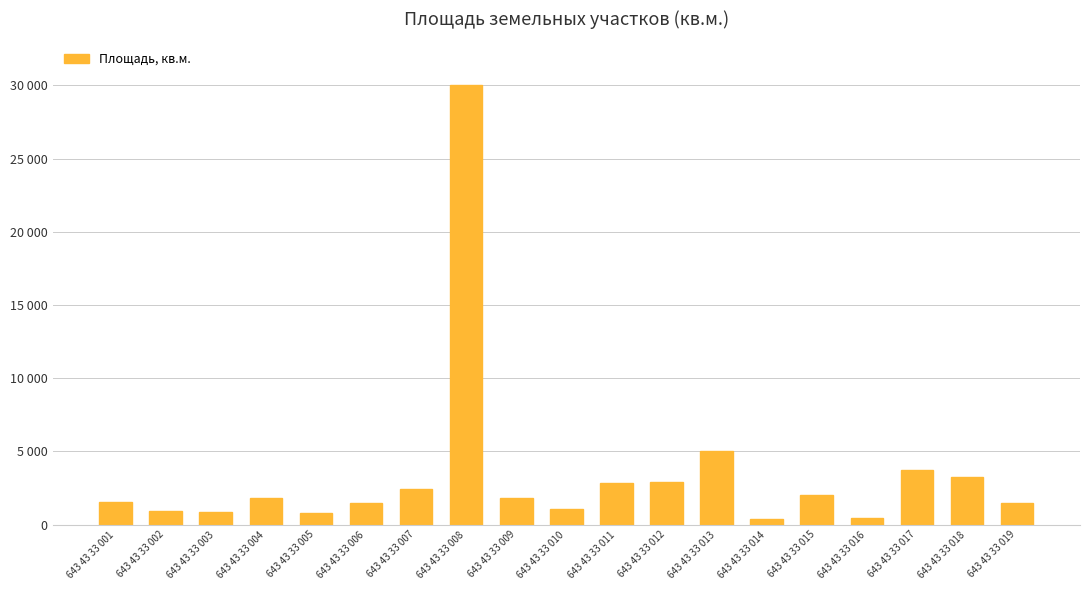

The value at 643 43 33 011 is 4886. True or false?

False